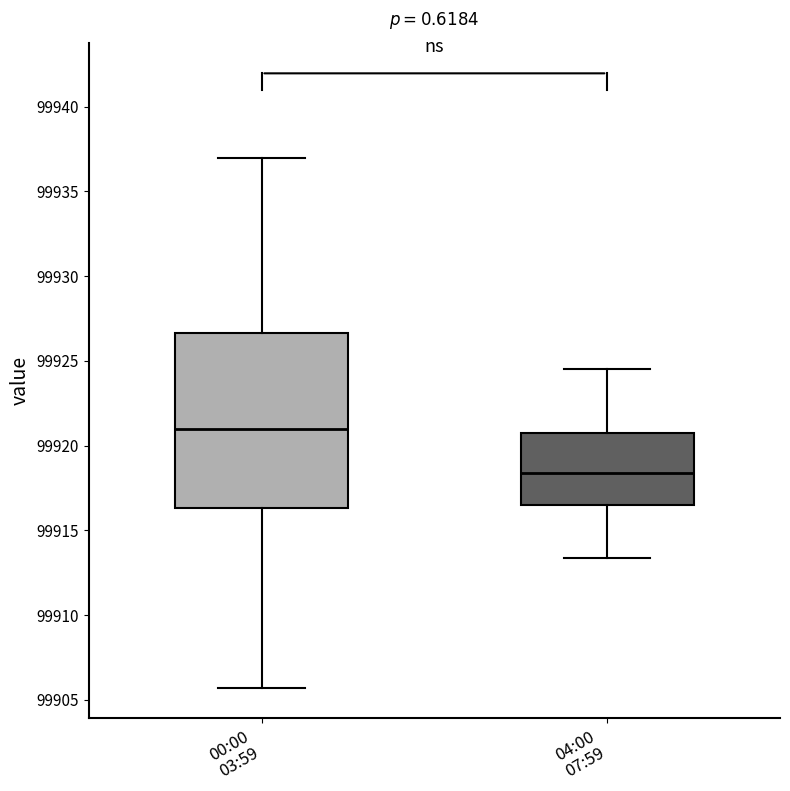

Reading left to right, transcribe this box plot: for each box, give where its median line is, the range the box spans, and where its two whiskers end, as read against the y-axis. The values are not printed on the chart, so give them approximately, as read against the axis.

00:00 03:59: median 99921.0, box 99916.5 to 99926.5, whiskers 99905.5 to 99937.0
04:00 07:59: median 99918.5, box 99916.5 to 99921.0, whiskers 99913.5 to 99924.5